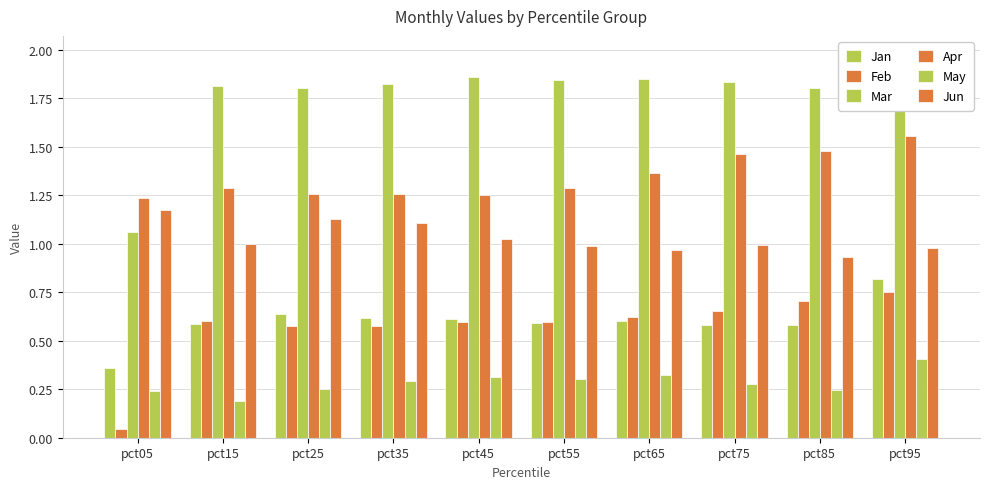

How many bars are there in each group?

6